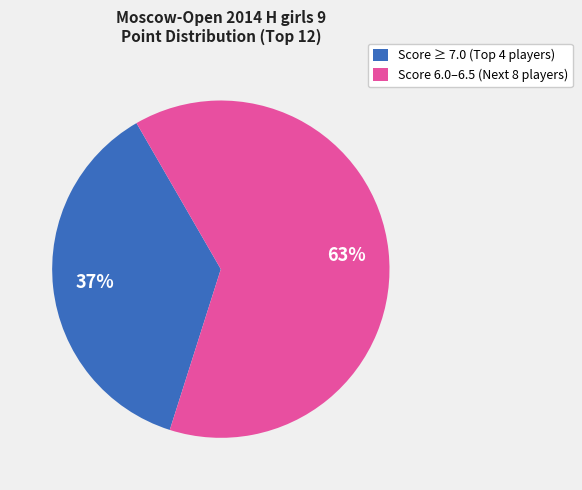

Rank the categories by value from highest to lowest.

Score 6.0–6.5 (Next 8 players), Score ≥ 7.0 (Top 4 players)